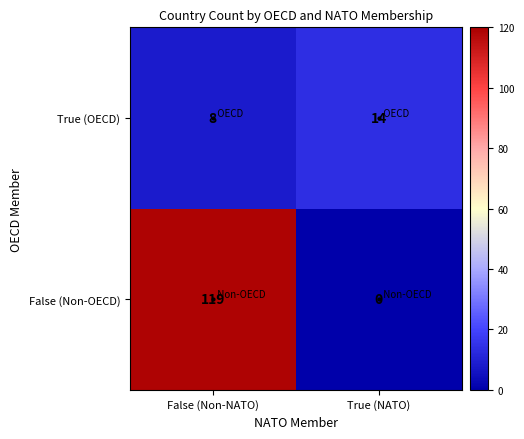

Which label corresponds to the largest value in the chart?

False (Non-NATO)